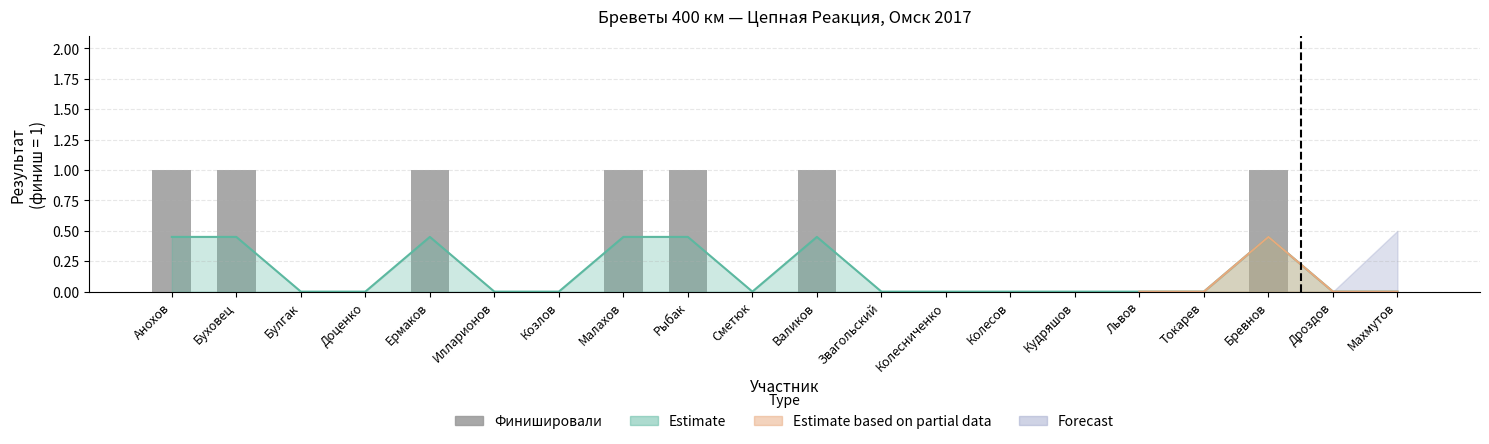

Reading left to right, extract all data points from this chart.

Анохов=1	Буховец=1	Булгак=0	Доценко=0	Ермаков=1	Илларионов=0	Козлов=0	Малахов=1	Рыбак=1	Сметюк=0	Валиков=1	Звагольский=0	Колесниченко=0	Колесов=0	Кудряшов=0	Львов=0	Токарев=0	Бревнов=1	Дроздов=0	Махмутов=0